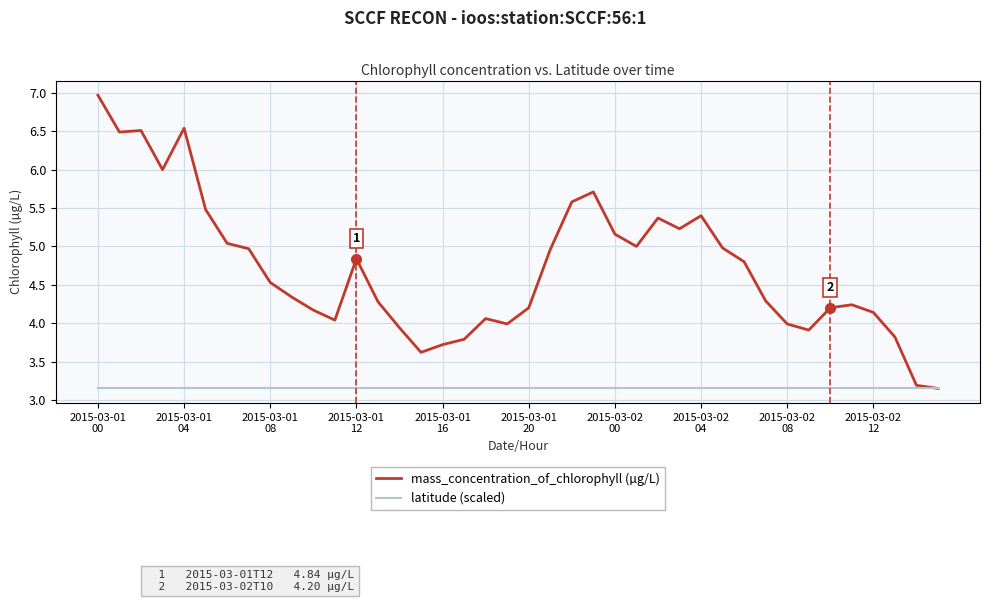

List the series in order of their overall mean, lowest first.

latitude (scaled), mass_concentration_of_chlorophyll (µg/L)